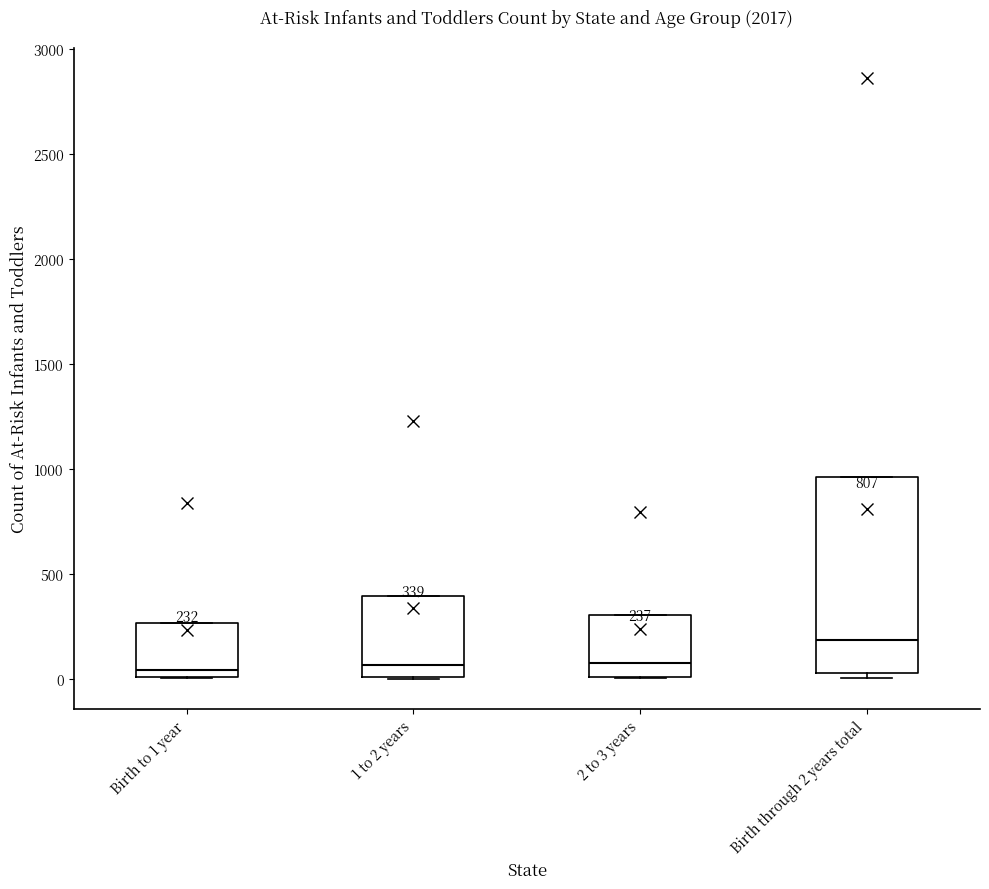

Comparing the boxes themselves (not the whiskers), which one is the tallest?

Birth through 2 years total